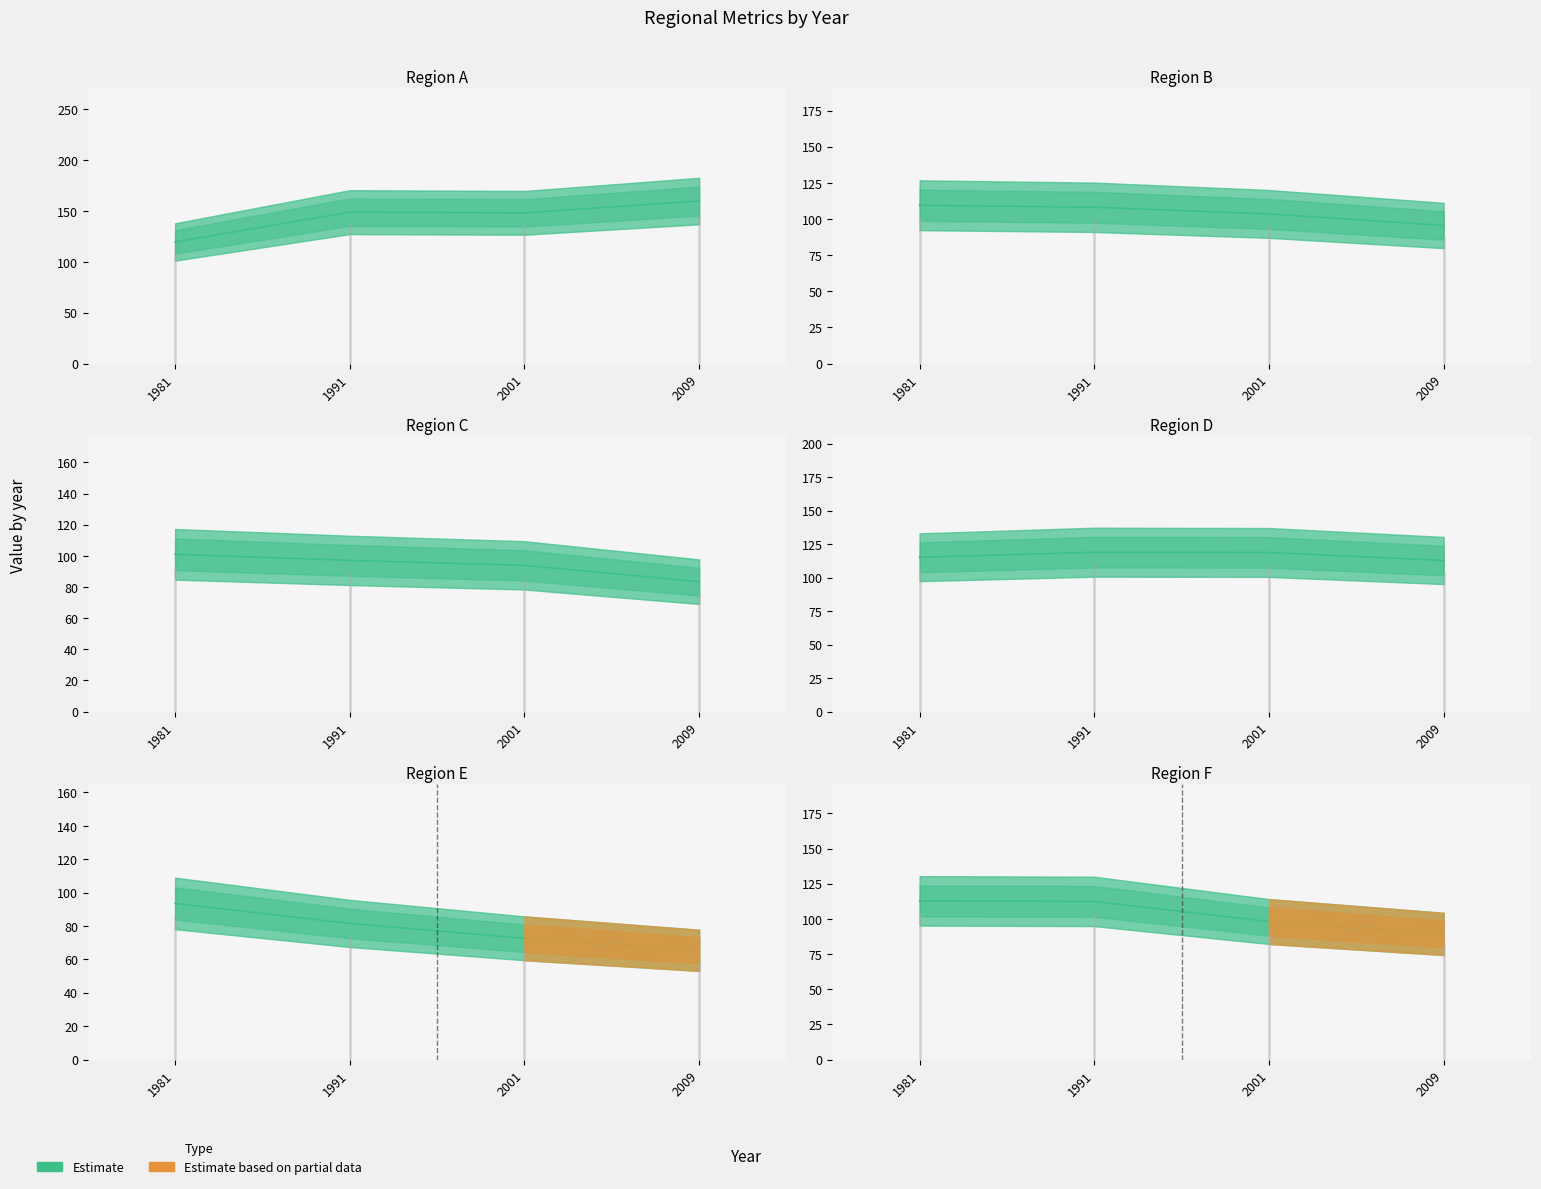

How many lines are shown in the chart?

6